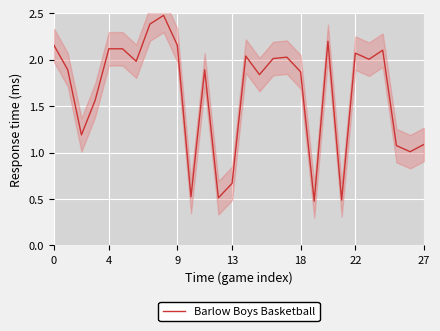

What is the difference between the maximum and minimum values?

2.0